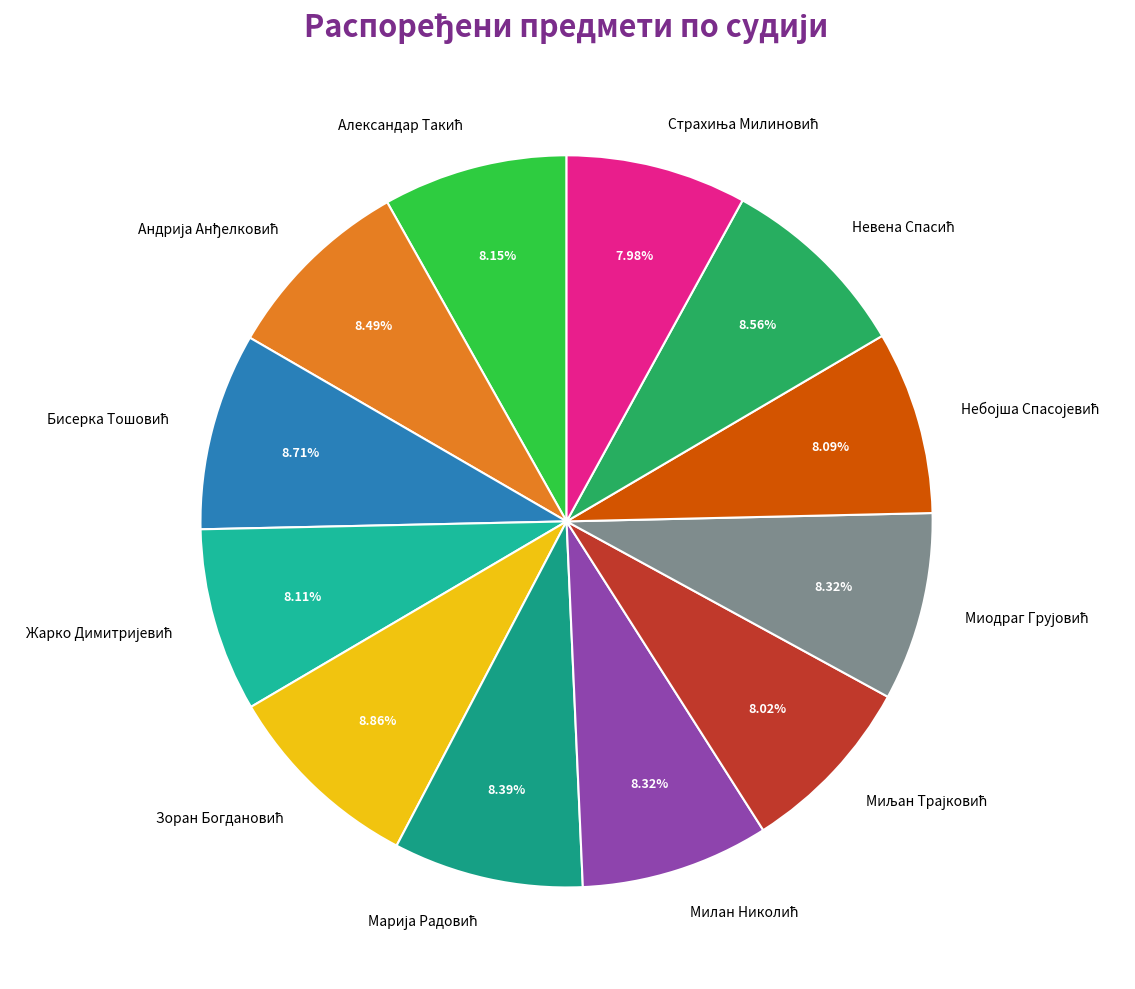

Does any single category account for the majority?

No